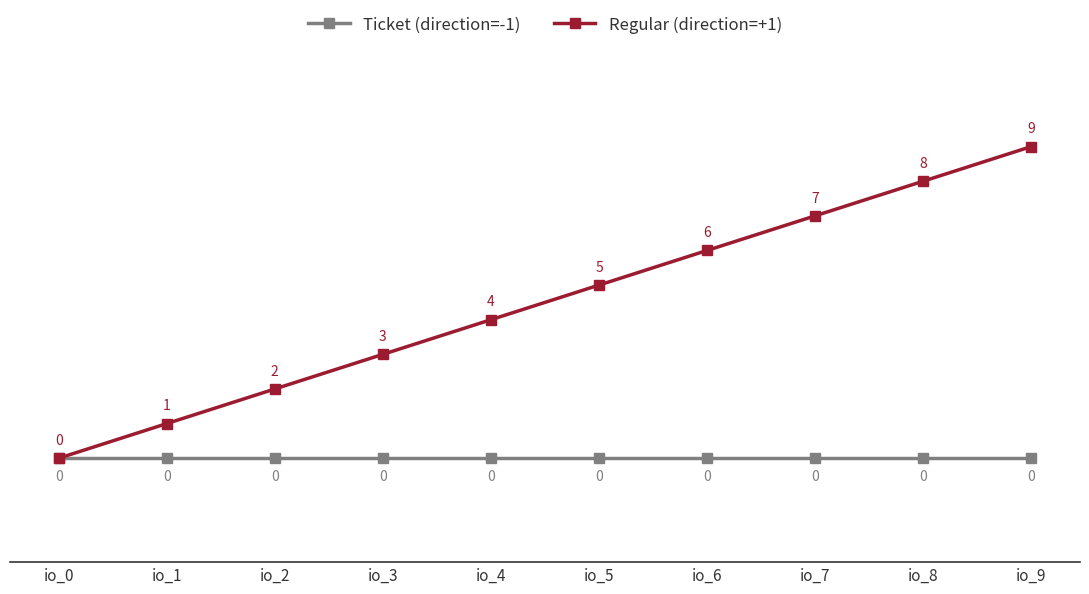

Which series has the largest range (max minus min)?

Regular (direction=+1)